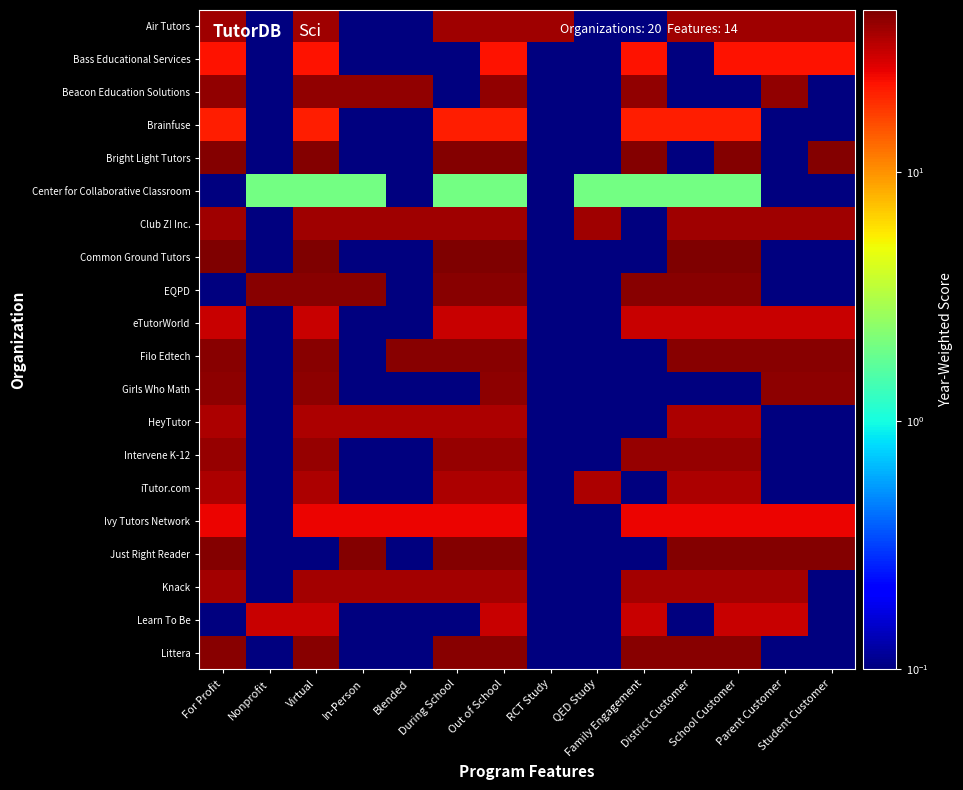

Reading left to right, what are all the values shown in this chart?

Air Tutors: For Profit=38.0	Nonprofit=0.0	Virtual=38.0	In-Person=0.0	Blended=0.0	During School=38.0	Out of School=38.0	RCT Study=38.0	QED Study=0.0	Family Engagement=0.0	District Customer=38.0	School Customer=38.0	Parent Customer=38.0	Student Customer=38.0
Bass Educational Services: For Profit=23.0	Nonprofit=0.0	Virtual=23.0	In-Person=0.0	Blended=0.0	During School=0.0	Out of School=23.0	RCT Study=0.0	QED Study=0.0	Family Engagement=23.0	District Customer=0.0	School Customer=23.0	Parent Customer=23.0	Student Customer=23.0
Beacon Education Solutions: For Profit=40.0	Nonprofit=0.0	Virtual=40.0	In-Person=40.0	Blended=40.0	During School=0.0	Out of School=40.0	RCT Study=0.0	QED Study=0.0	Family Engagement=40.0	District Customer=0.0	School Customer=0.0	Parent Customer=40.0	Student Customer=0.0
Brainfuse: For Profit=21.0	Nonprofit=0.0	Virtual=21.0	In-Person=0.0	Blended=0.0	During School=21.0	Out of School=21.0	RCT Study=0.0	QED Study=0.0	Family Engagement=21.0	District Customer=21.0	School Customer=21.0	Parent Customer=0.0	Student Customer=0.0
Bright Light Tutors: For Profit=43.0	Nonprofit=0.0	Virtual=43.0	In-Person=0.0	Blended=0.0	During School=43.0	Out of School=43.0	RCT Study=0.0	QED Study=0.0	Family Engagement=43.0	District Customer=0.0	School Customer=43.0	Parent Customer=0.0	Student Customer=43.0
Center for Collaborative Classroom: For Profit=0.0	Nonprofit=2.0	Virtual=2.0	In-Person=2.0	Blended=0.0	During School=2.0	Out of School=2.0	RCT Study=0.0	QED Study=2.0	Family Engagement=2.0	District Customer=2.0	School Customer=2.0	Parent Customer=0.0	Student Customer=0.0
Club Z! Inc.: For Profit=38.0	Nonprofit=0.0	Virtual=38.0	In-Person=38.0	Blended=38.0	During School=38.0	Out of School=38.0	RCT Study=0.0	QED Study=38.0	Family Engagement=0.0	District Customer=38.0	School Customer=38.0	Parent Customer=38.0	Student Customer=38.0
Common Ground Tutors: For Profit=45.0	Nonprofit=0.0	Virtual=45.0	In-Person=0.0	Blended=0.0	During School=45.0	Out of School=45.0	RCT Study=0.0	QED Study=0.0	Family Engagement=0.0	District Customer=45.0	School Customer=45.0	Parent Customer=0.0	Student Customer=0.0
EQPD: For Profit=0.0	Nonprofit=42.0	Virtual=42.0	In-Person=42.0	Blended=0.0	During School=42.0	Out of School=42.0	RCT Study=0.0	QED Study=0.0	Family Engagement=42.0	District Customer=42.0	School Customer=42.0	Parent Customer=0.0	Student Customer=0.0
eTutorWorld: For Profit=30.0	Nonprofit=0.0	Virtual=30.0	In-Person=0.0	Blended=0.0	During School=30.0	Out of School=30.0	RCT Study=0.0	QED Study=0.0	Family Engagement=30.0	District Customer=30.0	School Customer=30.0	Parent Customer=30.0	Student Customer=30.0
Filo Edtech: For Profit=42.0	Nonprofit=0.0	Virtual=42.0	In-Person=0.0	Blended=42.0	During School=42.0	Out of School=42.0	RCT Study=0.0	QED Study=0.0	Family Engagement=0.0	District Customer=42.0	School Customer=42.0	Parent Customer=42.0	Student Customer=42.0
Girls Who Math: For Profit=41.0	Nonprofit=0.0	Virtual=41.0	In-Person=0.0	Blended=0.0	During School=0.0	Out of School=41.0	RCT Study=0.0	QED Study=0.0	Family Engagement=0.0	District Customer=0.0	School Customer=0.0	Parent Customer=41.0	Student Customer=41.0
HeyTutor: For Profit=35.0	Nonprofit=0.0	Virtual=35.0	In-Person=35.0	Blended=35.0	During School=35.0	Out of School=35.0	RCT Study=0.0	QED Study=0.0	Family Engagement=0.0	District Customer=35.0	School Customer=35.0	Parent Customer=0.0	Student Customer=0.0
Intervene K-12: For Profit=39.0	Nonprofit=0.0	Virtual=39.0	In-Person=0.0	Blended=0.0	During School=39.0	Out of School=39.0	RCT Study=0.0	QED Study=0.0	Family Engagement=39.0	District Customer=39.0	School Customer=39.0	Parent Customer=0.0	Student Customer=0.0
iTutor.com: For Profit=35.0	Nonprofit=0.0	Virtual=35.0	In-Person=0.0	Blended=0.0	During School=35.0	Out of School=35.0	RCT Study=0.0	QED Study=35.0	Family Engagement=0.0	District Customer=35.0	School Customer=35.0	Parent Customer=0.0	Student Customer=0.0
Ivy Tutors Network: For Profit=25.0	Nonprofit=0.0	Virtual=25.0	In-Person=25.0	Blended=25.0	During School=25.0	Out of School=25.0	RCT Study=0.0	QED Study=0.0	Family Engagement=25.0	District Customer=25.0	School Customer=25.0	Parent Customer=25.0	Student Customer=25.0
Just Right Reader: For Profit=43.0	Nonprofit=0.0	Virtual=0.0	In-Person=43.0	Blended=0.0	During School=43.0	Out of School=43.0	RCT Study=0.0	QED Study=0.0	Family Engagement=0.0	District Customer=43.0	School Customer=43.0	Parent Customer=43.0	Student Customer=43.0
Knack: For Profit=37.0	Nonprofit=0.0	Virtual=37.0	In-Person=37.0	Blended=37.0	During School=37.0	Out of School=37.0	RCT Study=0.0	QED Study=0.0	Family Engagement=37.0	District Customer=37.0	School Customer=37.0	Parent Customer=37.0	Student Customer=0.0
Learn To Be: For Profit=0.0	Nonprofit=30.0	Virtual=30.0	In-Person=0.0	Blended=0.0	During School=0.0	Out of School=30.0	RCT Study=0.0	QED Study=0.0	Family Engagement=30.0	District Customer=0.0	School Customer=30.0	Parent Customer=30.0	Student Customer=0.0
Littera: For Profit=42.0	Nonprofit=0.0	Virtual=42.0	In-Person=0.0	Blended=0.0	During School=42.0	Out of School=42.0	RCT Study=0.0	QED Study=0.0	Family Engagement=42.0	District Customer=42.0	School Customer=42.0	Parent Customer=0.0	Student Customer=0.0